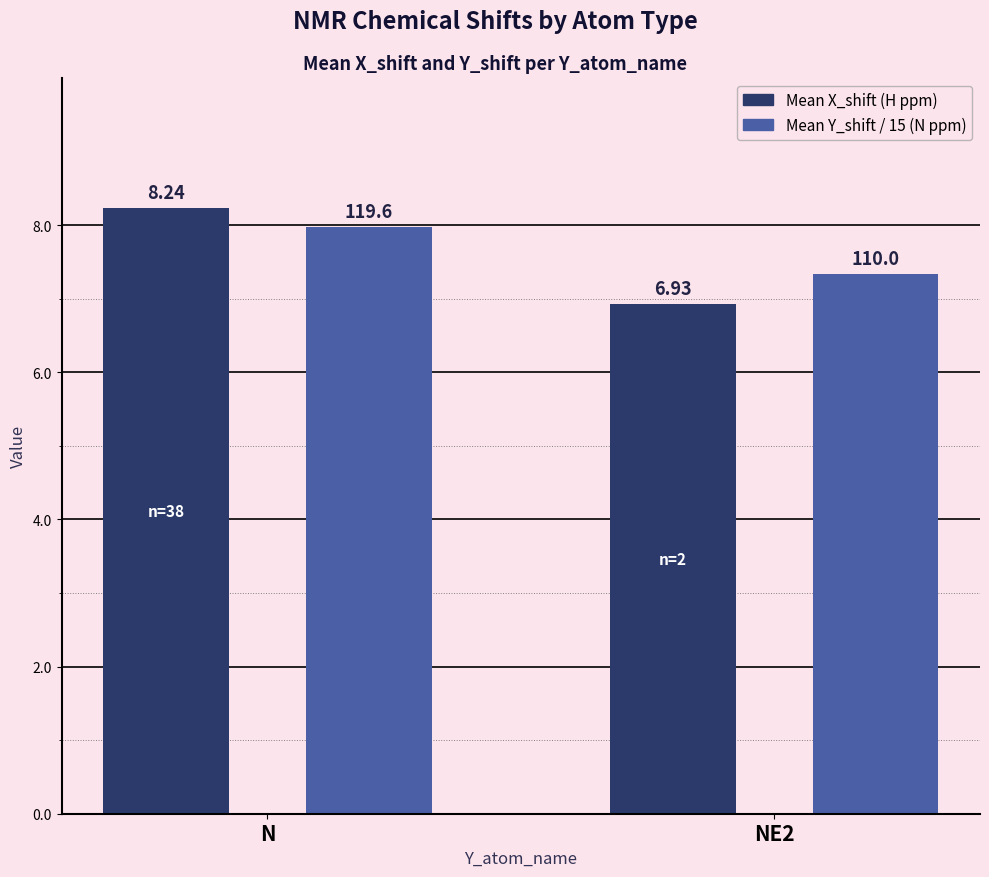

What is the approximate value of Mean X_shift (H ppm) at N?

8.2